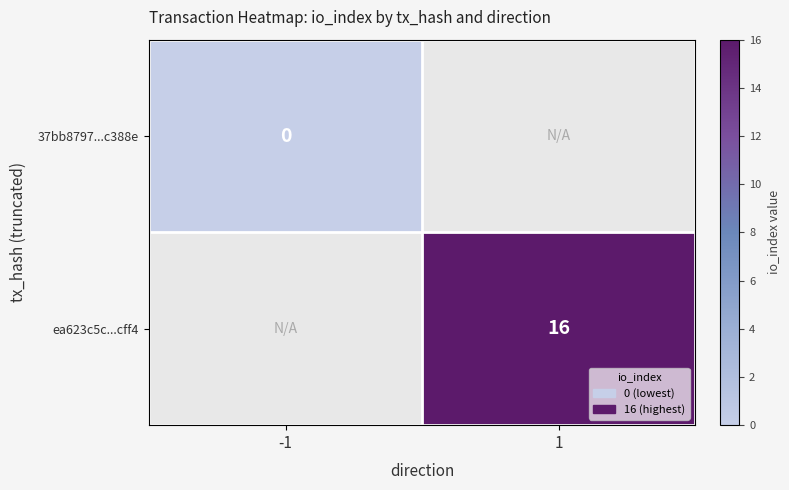

The ea623c5c...cff4 series shows 16 at 1. True or false?

True